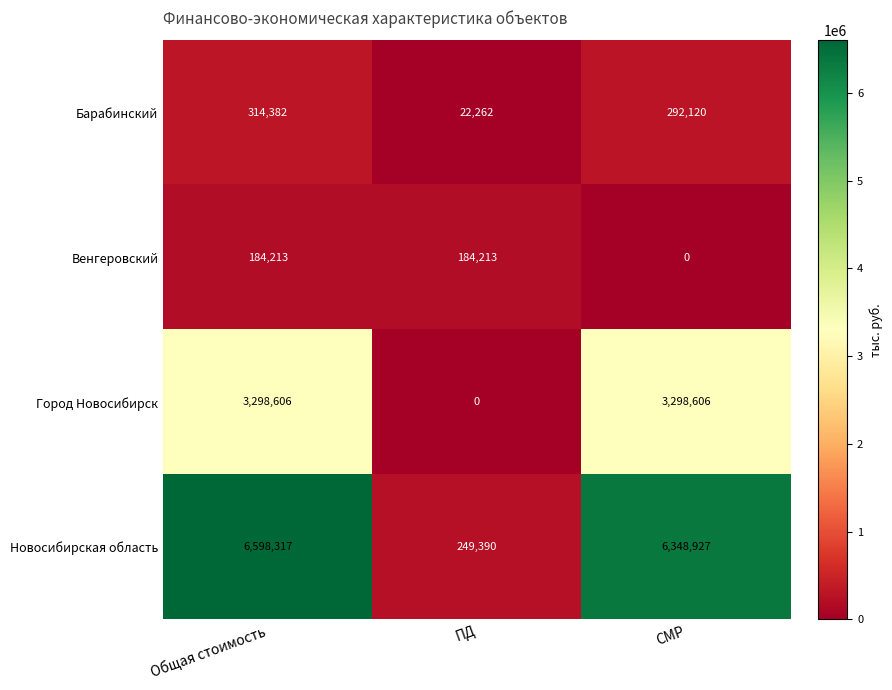

At how many categories does at least one series exceed 118106?

3